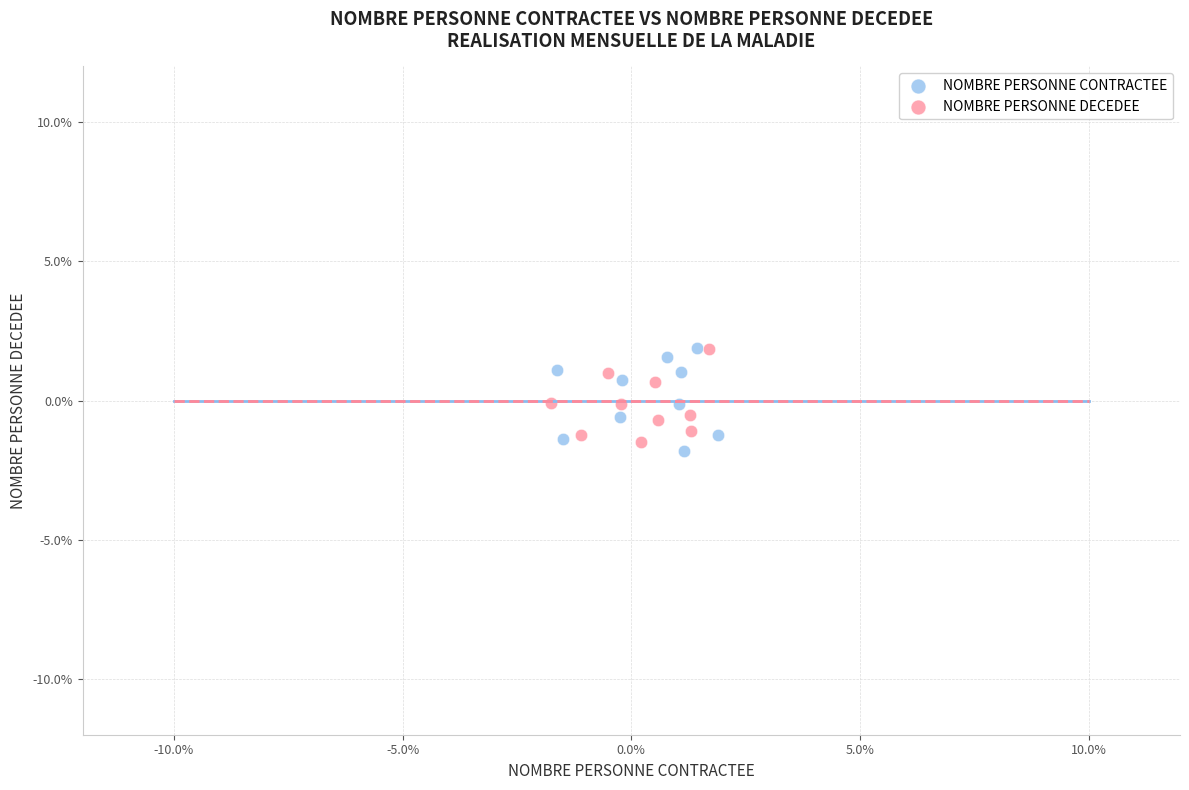

What are all the series names shown in the legend?

NOMBRE PERSONNE CONTRACTEE, NOMBRE PERSONNE DECEDEE